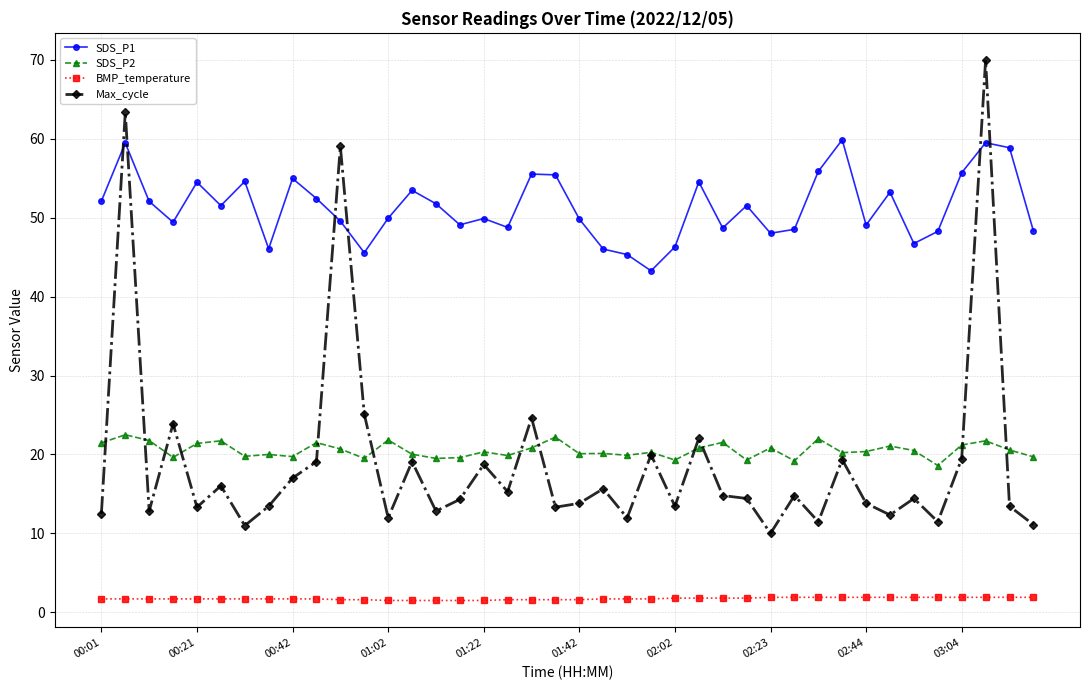

True or false: Max_cycle and BMP_temperature cross at least once.

False